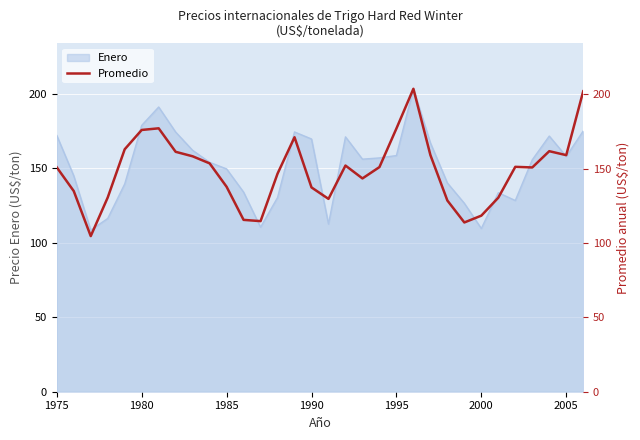

How many data points are above 151?

16